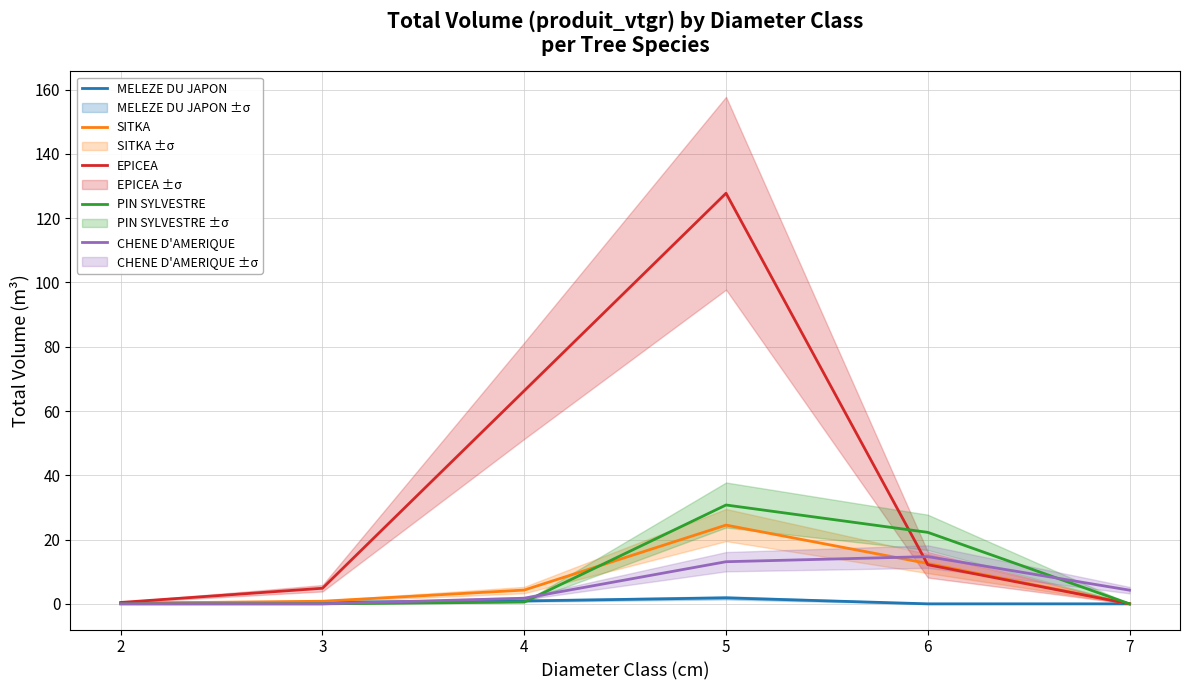

Where is CHENE D'AMERIQUE nearest to the value 7?

7